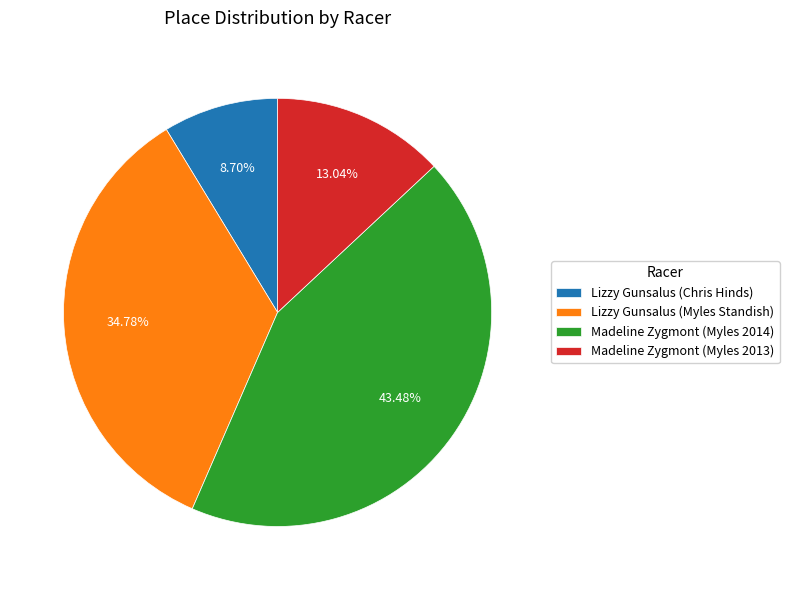

What portion of the pie excludes Madeline Zygmont (Myles 2013)?

87.0%